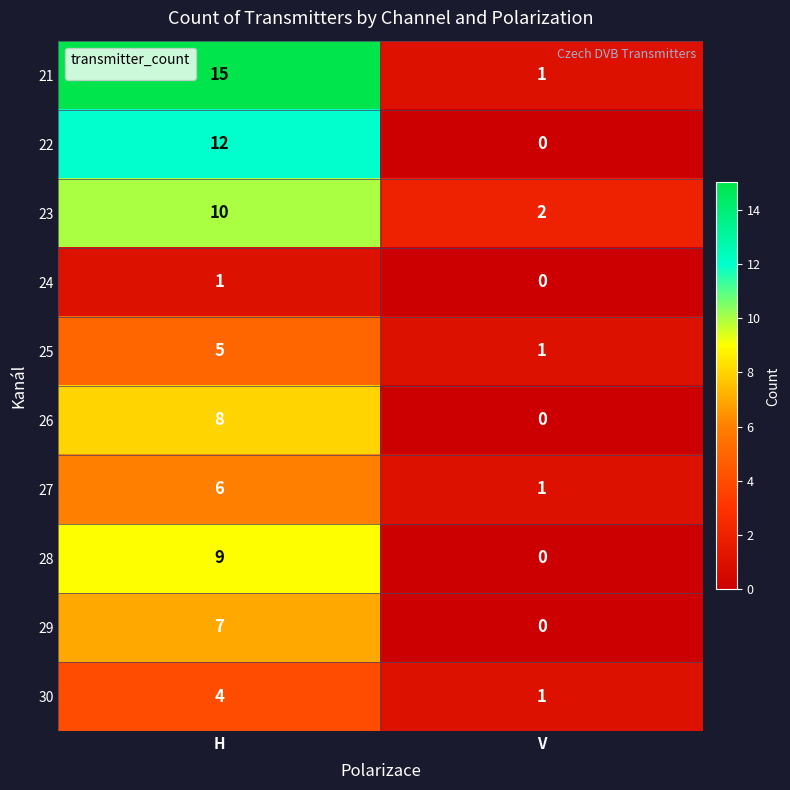

Where is 27 nearest to the value 3?

V